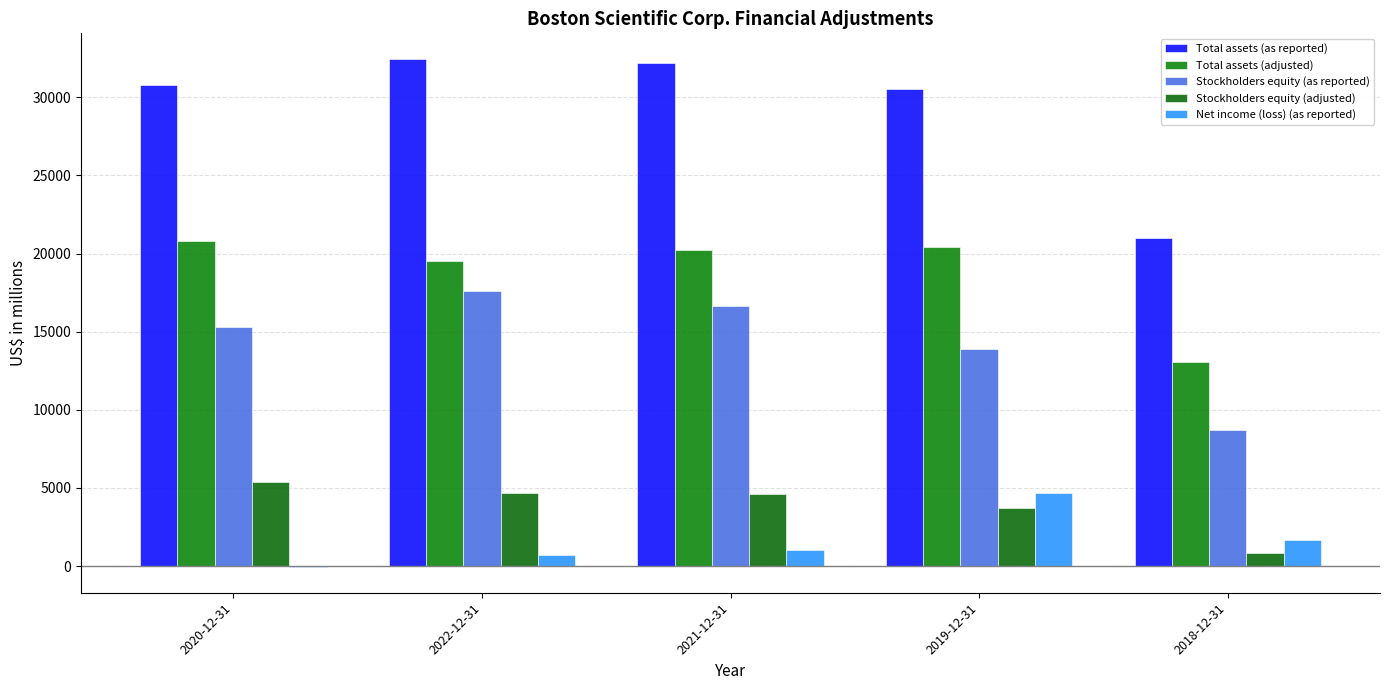

What is the label of the 2nd bar from the right?

2019-12-31